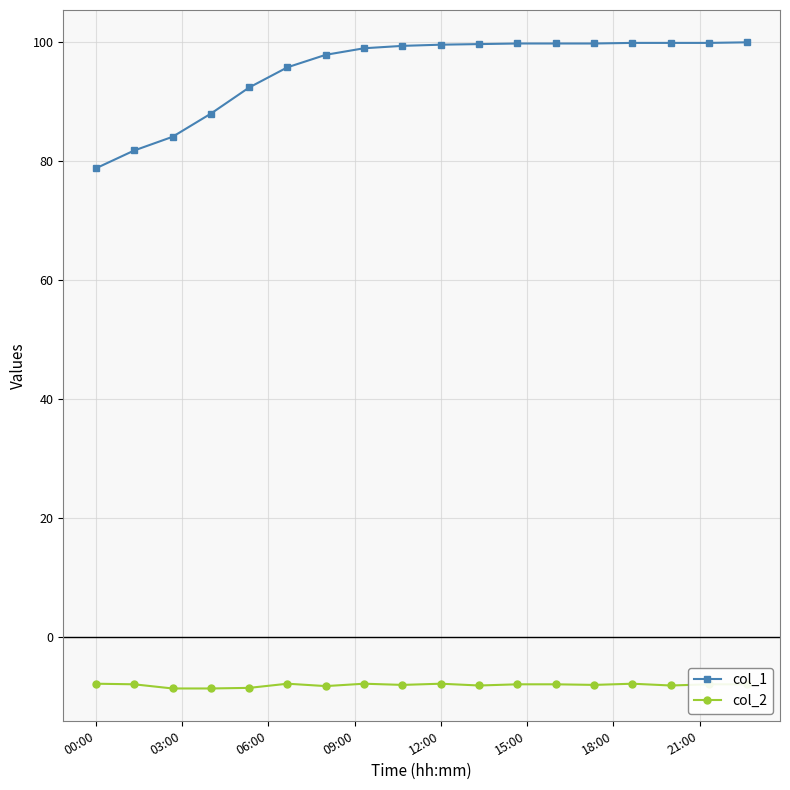

What is the difference between the maximum and minimum values in the col_1 series?

21.2